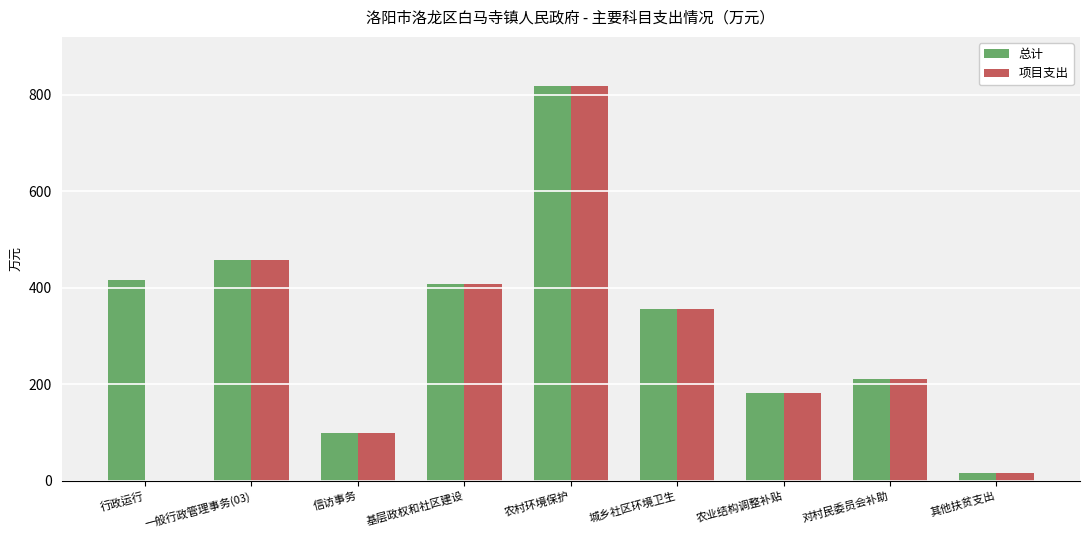

Where does the 项目支出 series first go above 210?

一般行政管理事务(03)